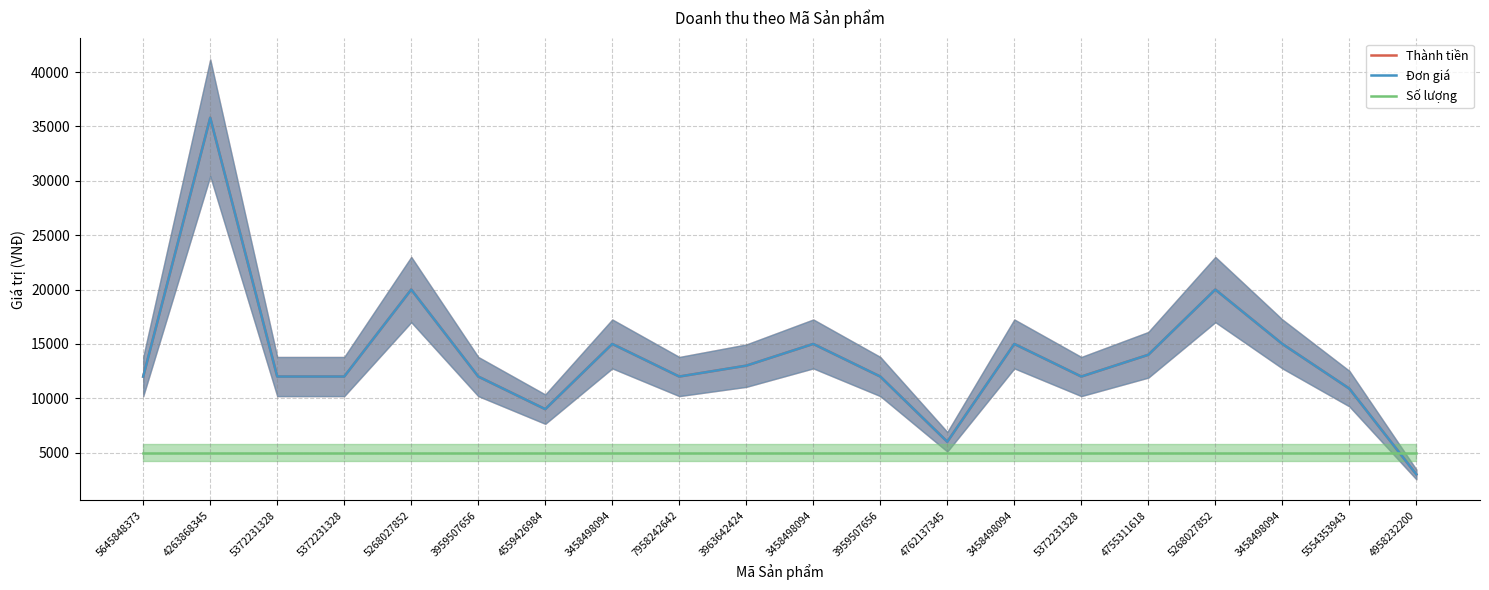

What is the label of the 5th point from the left?

5268027852